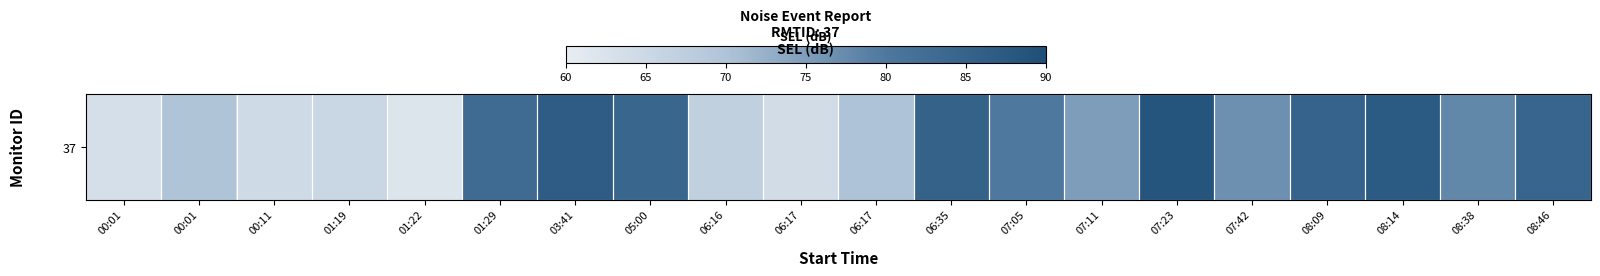

Approximately how many times larger is the value at 07:42 compared to 00:01?

1.2